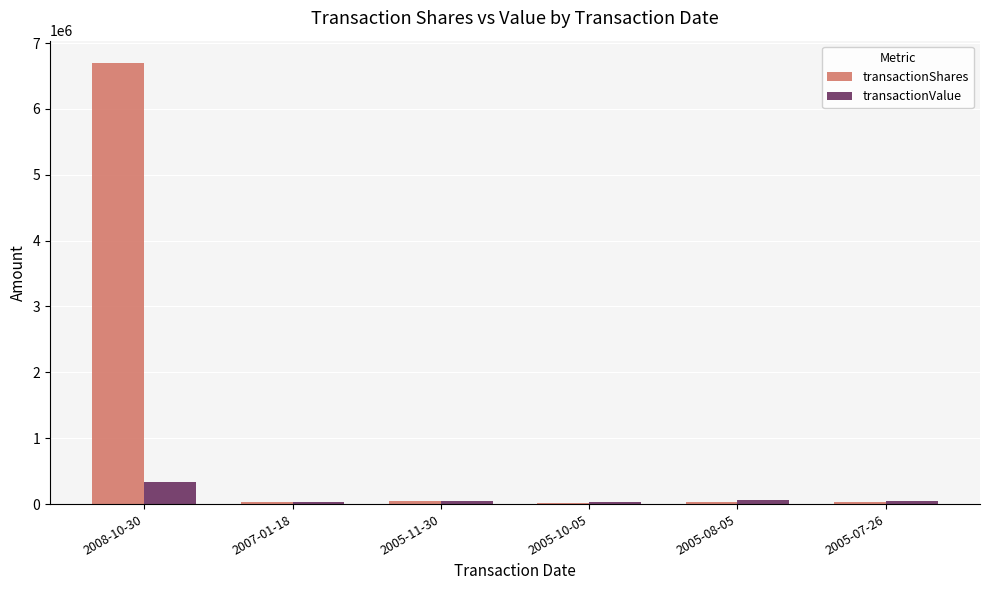

What are all the series names shown in the legend?

transactionShares, transactionValue